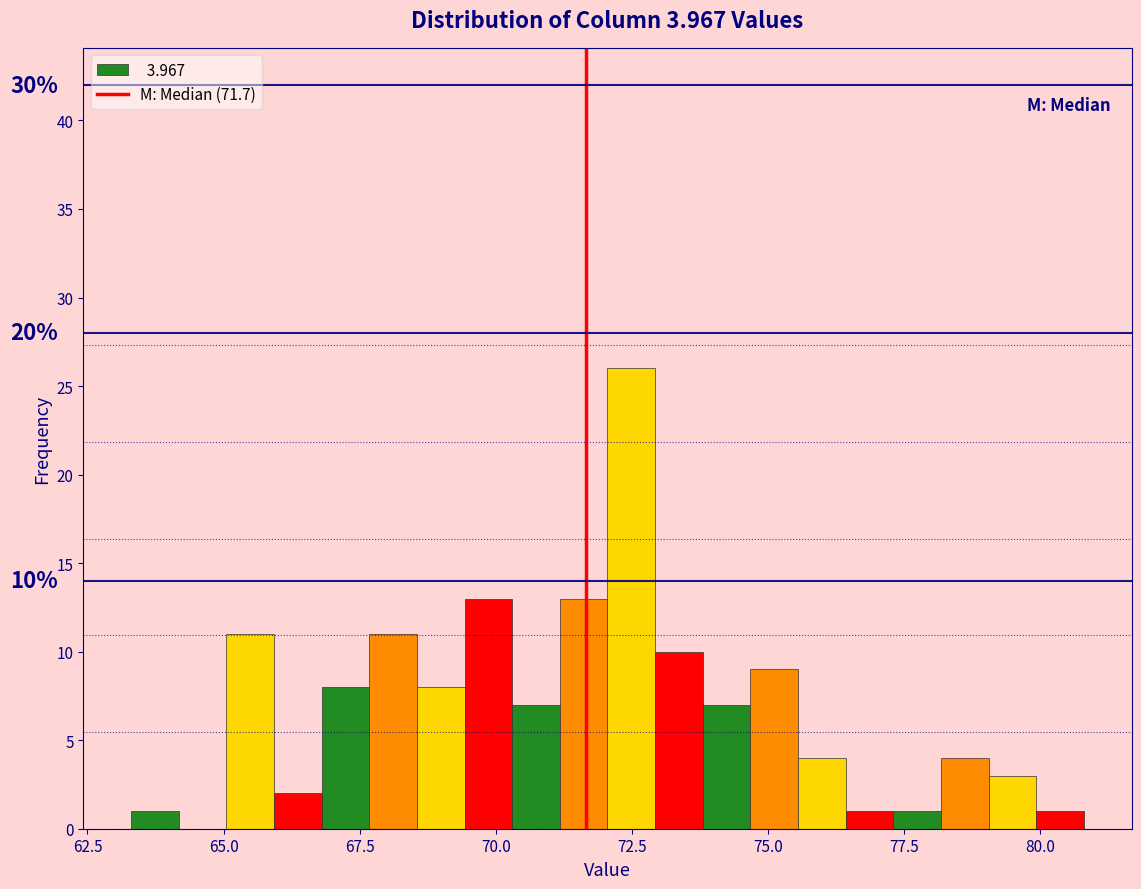

Around what value on the x-axis is the tallest bar? Give the approximate position of its centre, as read against the axis.

72.5